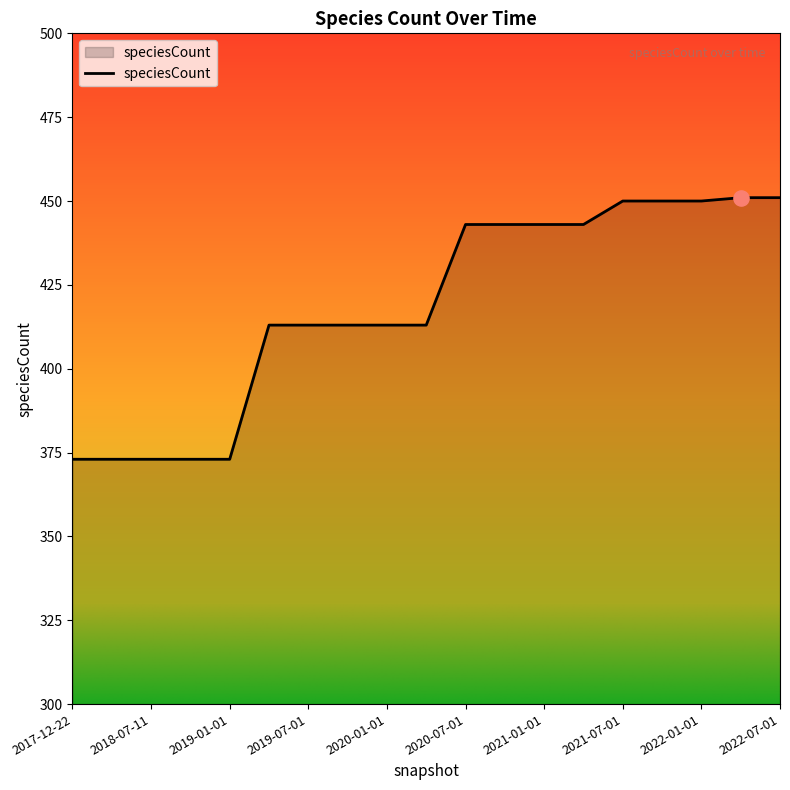

What is the difference between the maximum and minimum values?

78